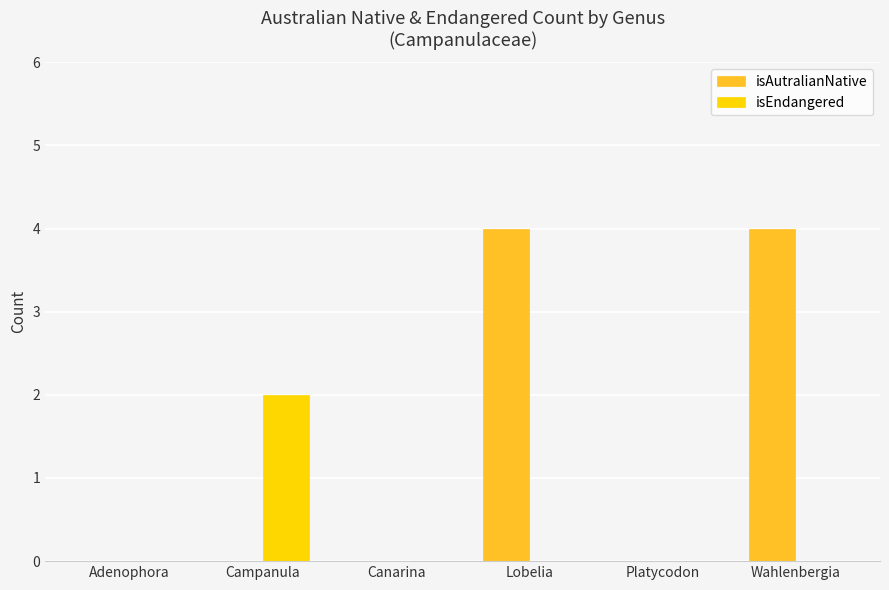

What is the highest value of the isEndangered series?

2